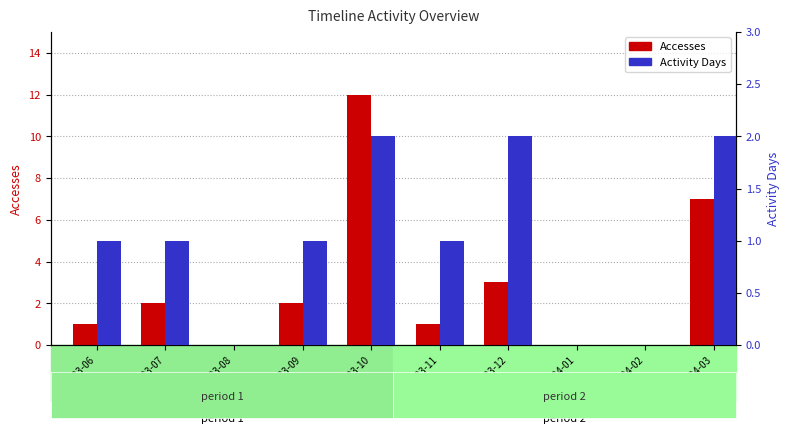

At which category does the chart reach its minimum across all series?

2023-08